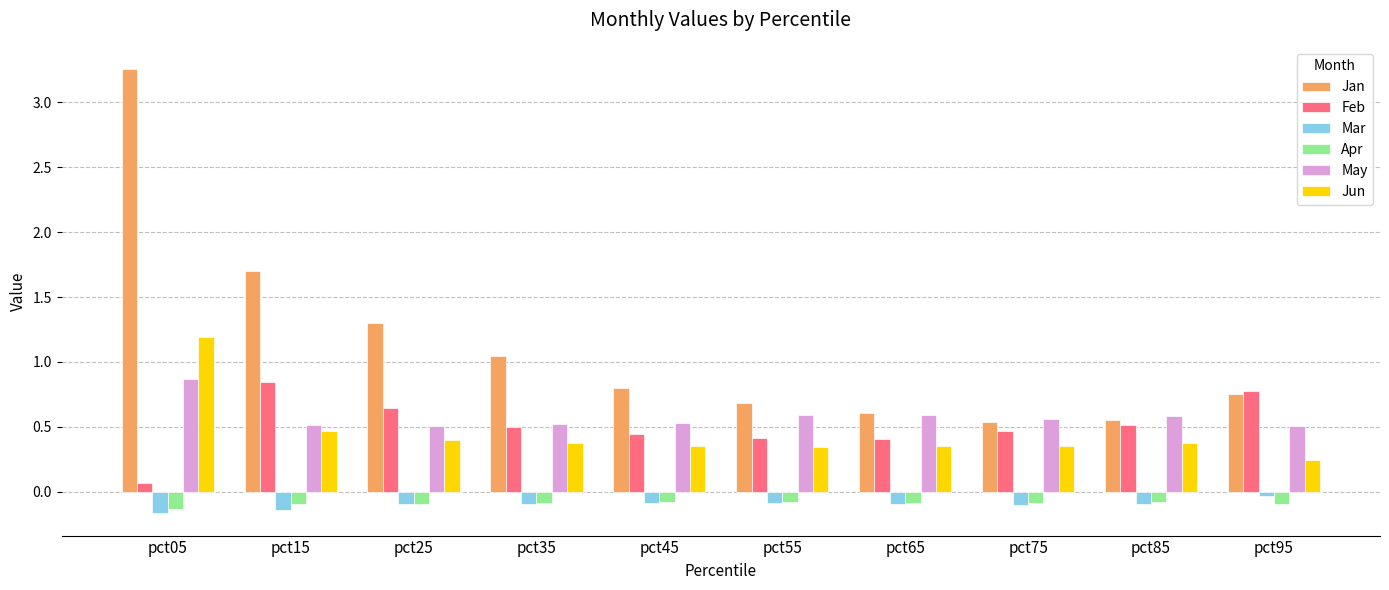

True or false: Jun has a value of 0.4 at pct45.

True